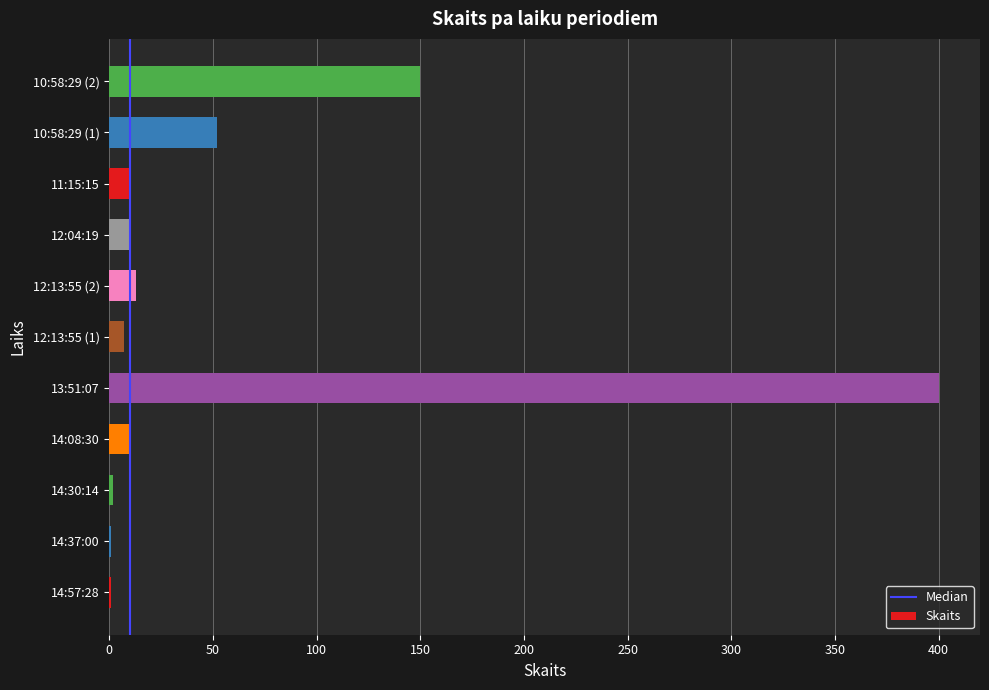

What value does the data have at 10:58:29 (2), to the nearest 5?

150